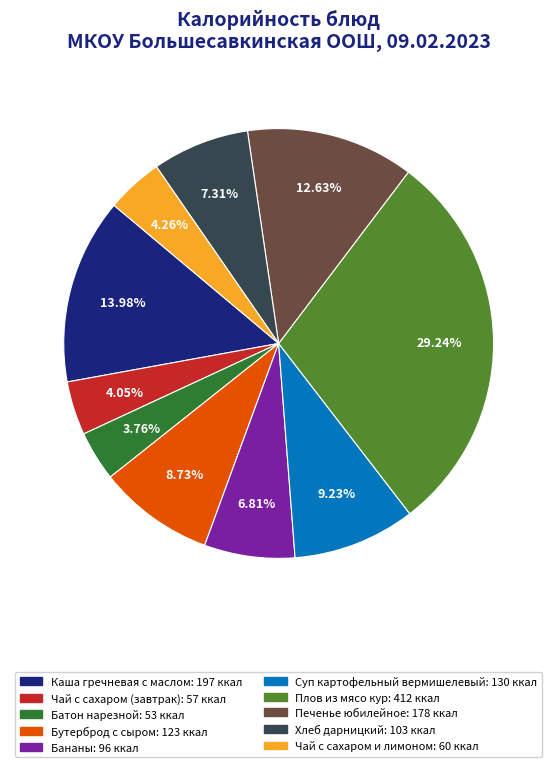

The Плов из мясо кур slice represents 16% of the pie. True or false?

False